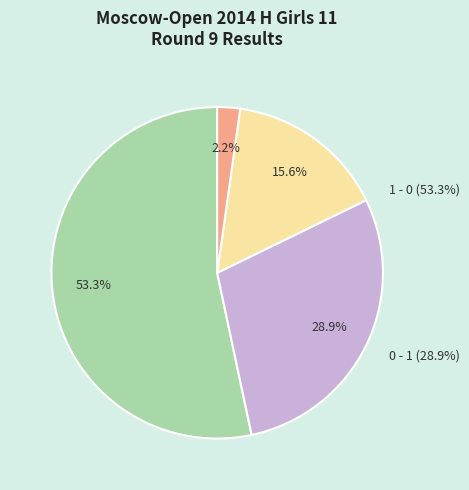

Count the number of slices in the pie.

4